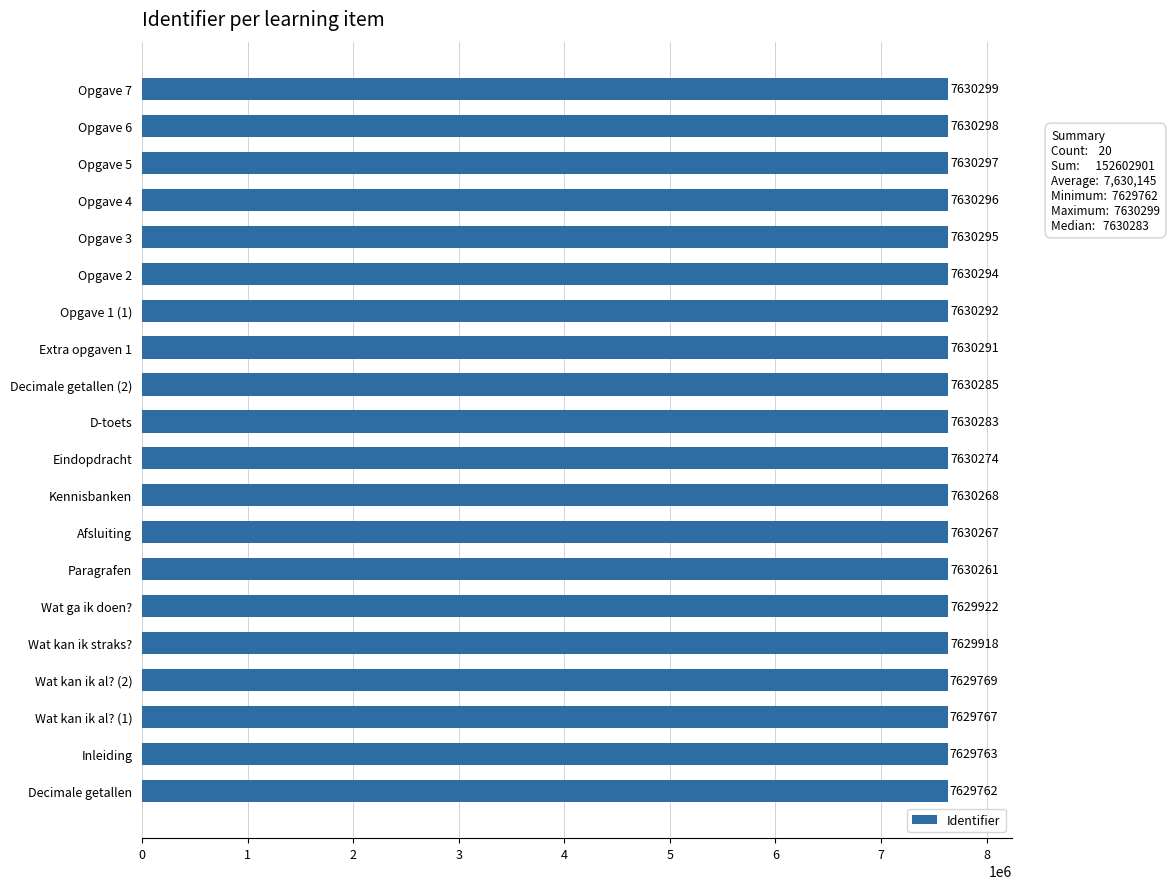

The value at Wat kan ik straks? is 7629918. True or false?

True